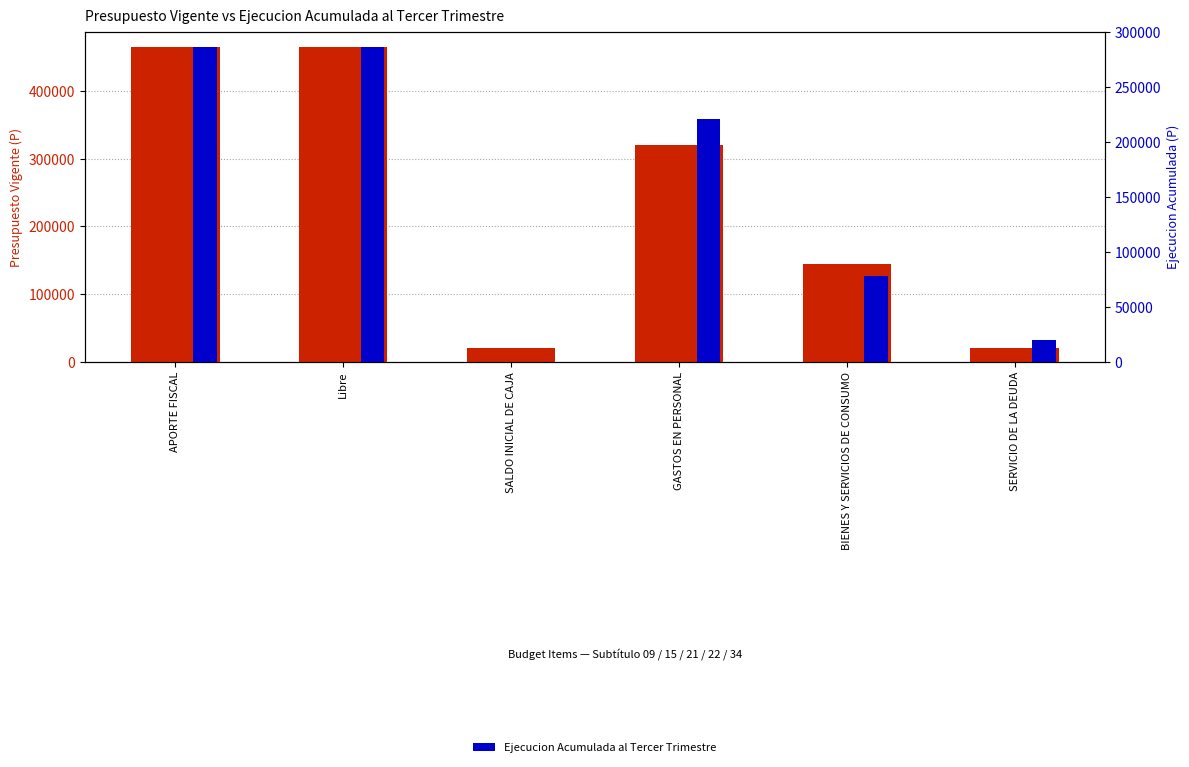

What is the label of the 2nd bar from the left?

Libre